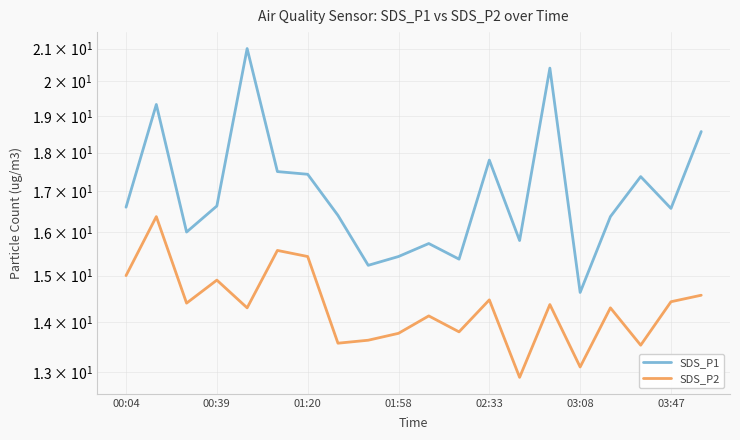

Reading left to right, extract all data points from this chart.

SDS_P1: 16.6	19.3	16.0	16.6	21.0	17.5	17.4	16.4	15.2	15.4	15.7	15.4	17.8	15.8	20.4	14.6	16.4	17.4	16.6	18.6
SDS_P2: 15.0	16.4	14.4	14.9	14.3	15.6	15.4	13.6	13.6	13.8	14.1	13.8	14.5	12.9	14.4	13.1	14.3	13.5	14.4	14.6